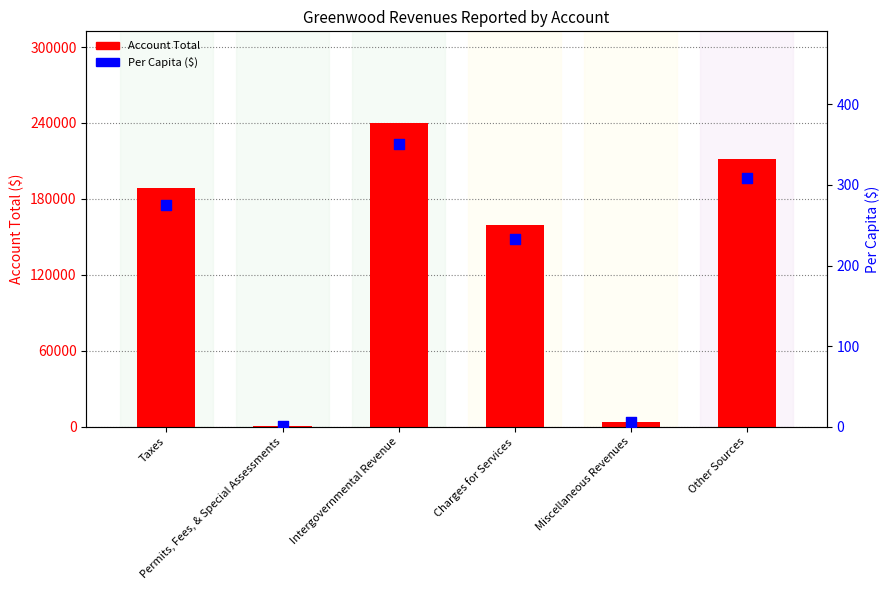

Is the value of Account Total at Charges for Services greater than the value of Per Capita ($) at Permits, Fees, & Special Assessments?

Yes